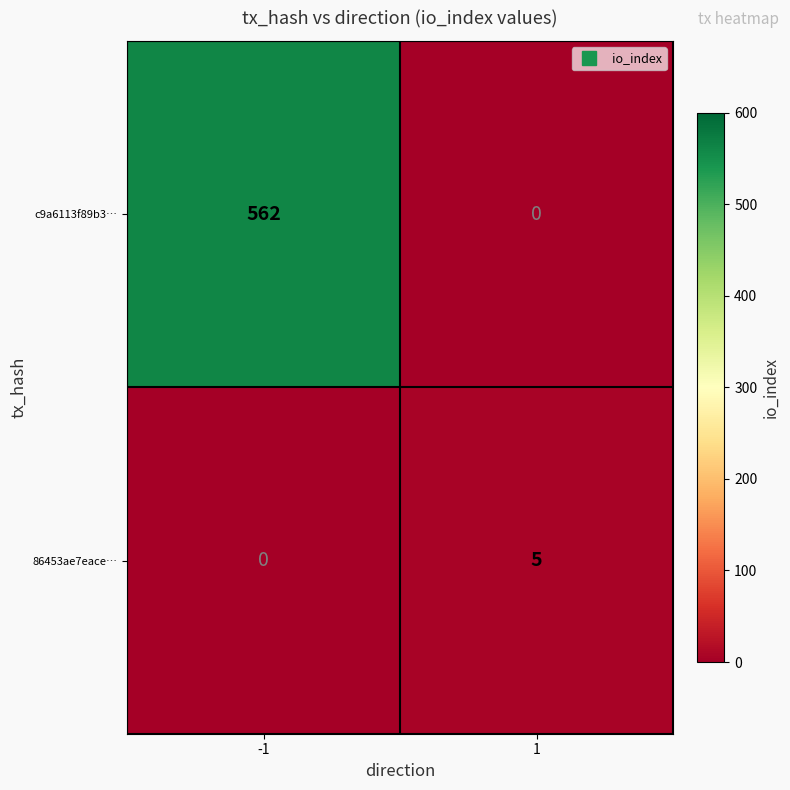

What is the maximum value shown in the chart?

562